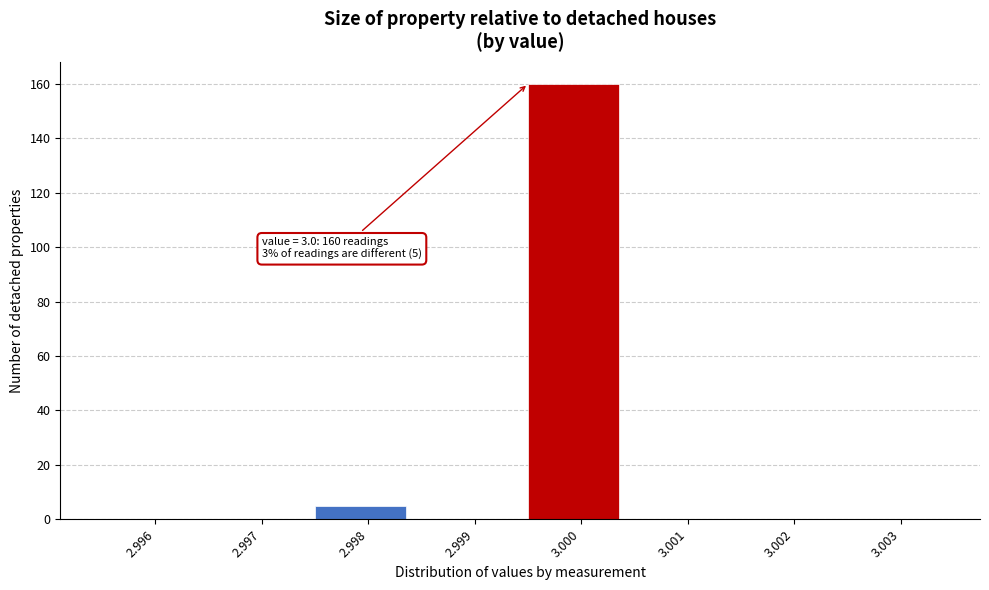

Reading left to right, transcribe all the data shown in this chart.

2.996=0	2.997=0	2.998=5	2.999=0	3.000=160	3.001=0	3.002=0	3.003=0